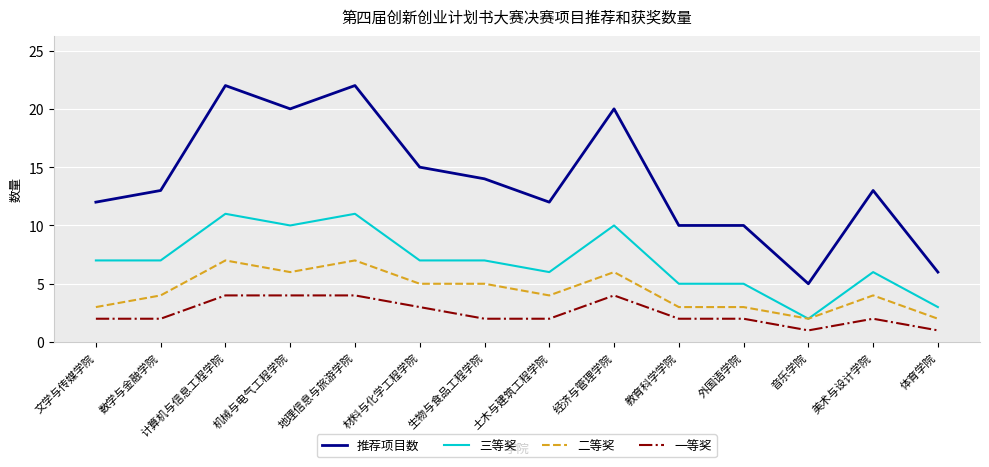

At how many categories does at least one series exceed 2?

14